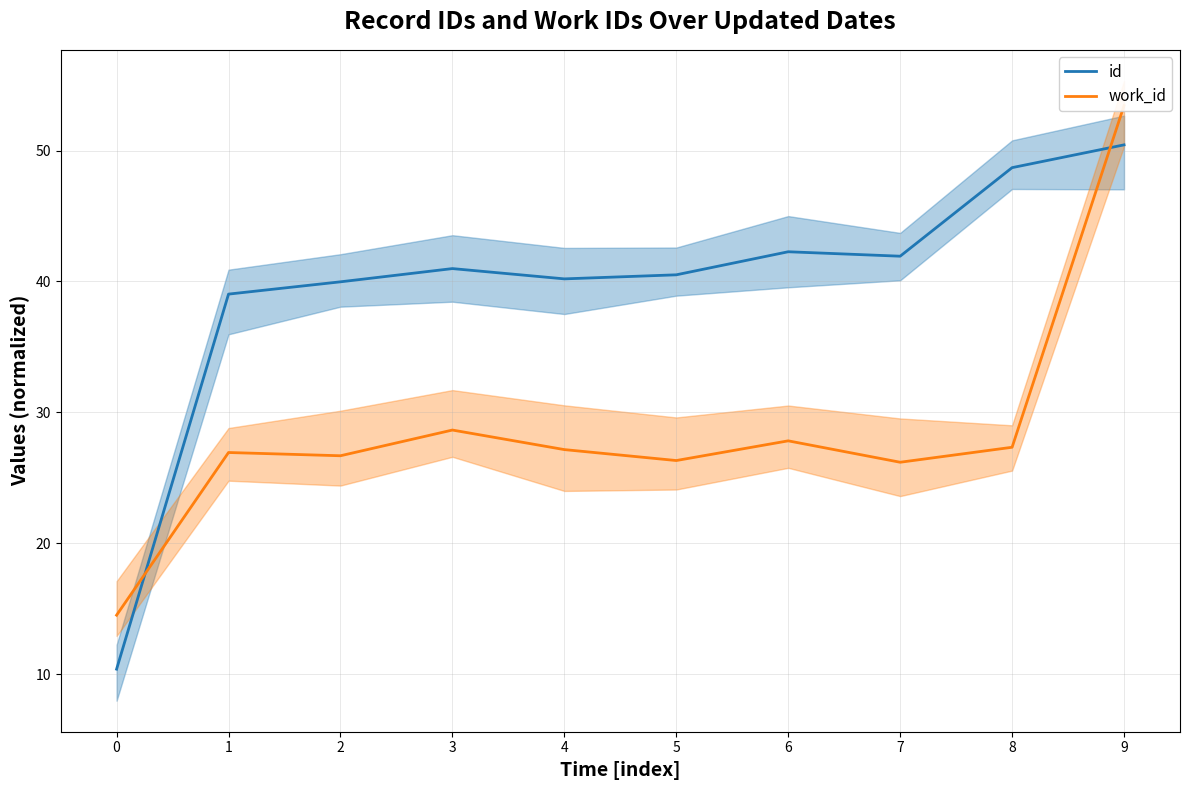

List the labels in order of work_id value, largest first.

9, 3, 6, 8, 4, 1, 2, 5, 7, 0